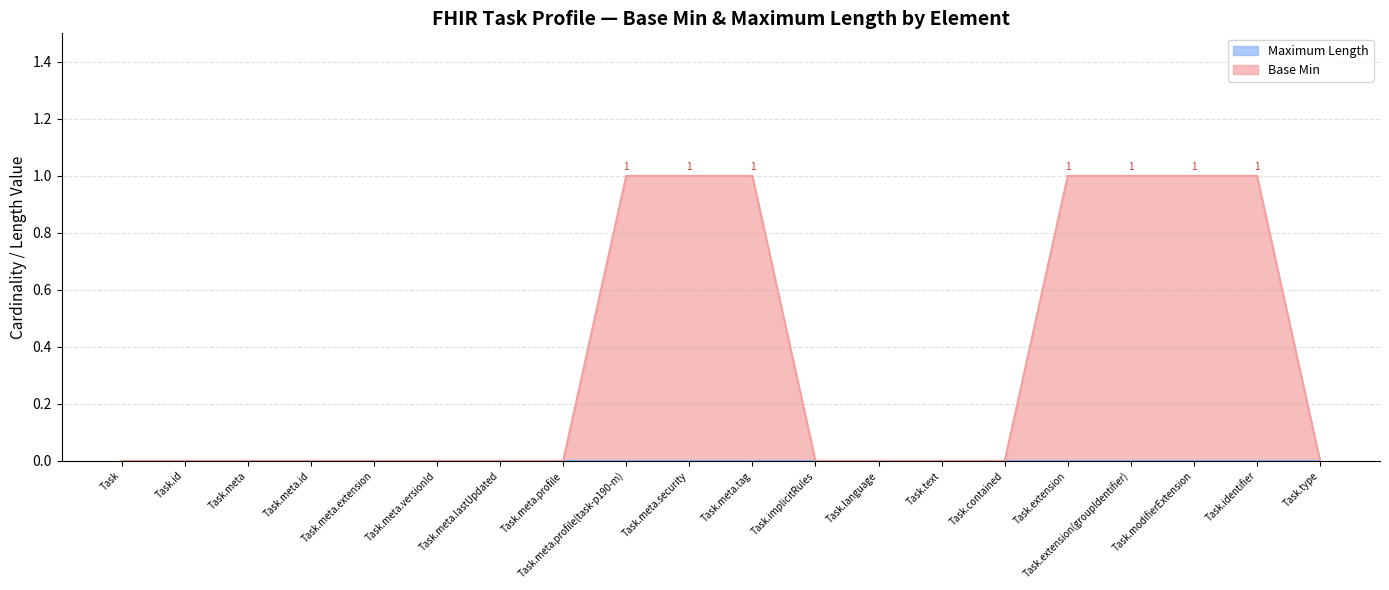

Reading left to right, transcribe all the data shown in this chart.

Task=0	Task.id=0	Task.meta=0	Task.meta.id=0	Task.meta.extension=0	Task.meta.versionId=0	Task.meta.lastUpdated=0	Task.meta.profile=0	Task.meta.profile(task-p190-m)=1	Task.meta.security=1	Task.meta.tag=1	Task.implicitRules=0	Task.language=0	Task.text=0	Task.contained=0	Task.extension=1	Task.extension(groupIdentifier)=1	Task.modifierExtension=1	Task.identifier=1	Task.type=0